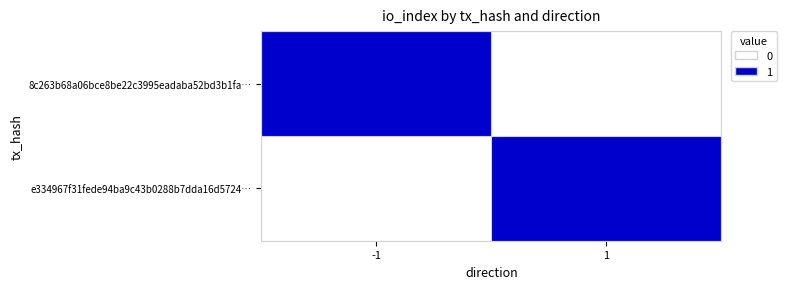

Reading left to right, transcribe all the data shown in this chart.

8c263b68a06bce8be22c3995eadaba52bd3b1fa…: -1=1	1=0
e334967f31fede94ba9c43b0288b7dda16d5724…: -1=0	1=1